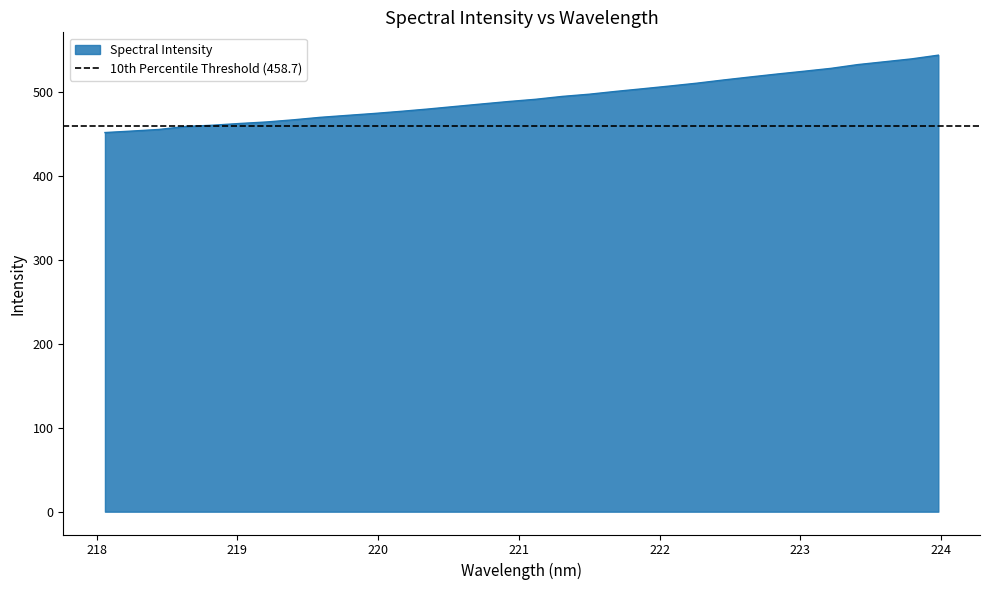

Reading left to right, extract all data points from this chart.

218.0596=451.4	218.2508=453.1	218.442=455.0	218.6332=458.6	218.8244=460.1	219.0156=462.1	219.2067=463.9	219.3979=466.5	219.589=469.5	219.7801=471.8	219.9712=474.1	220.1623=476.6	220.3533=479.4	220.5444=482.4	220.7354=485.4	220.9264=488.3	221.1174=490.9	221.3083=494.4	221.4993=497.0	221.6902=500.4	221.8812=503.5	222.0721=506.7	222.263=510.1	222.4538=513.9	222.6447=517.5	222.8355=521.0	223.0264=524.4	223.2172=527.8	223.408=532.3	223.5987=535.6	223.7895=539.0	223.9802=543.5